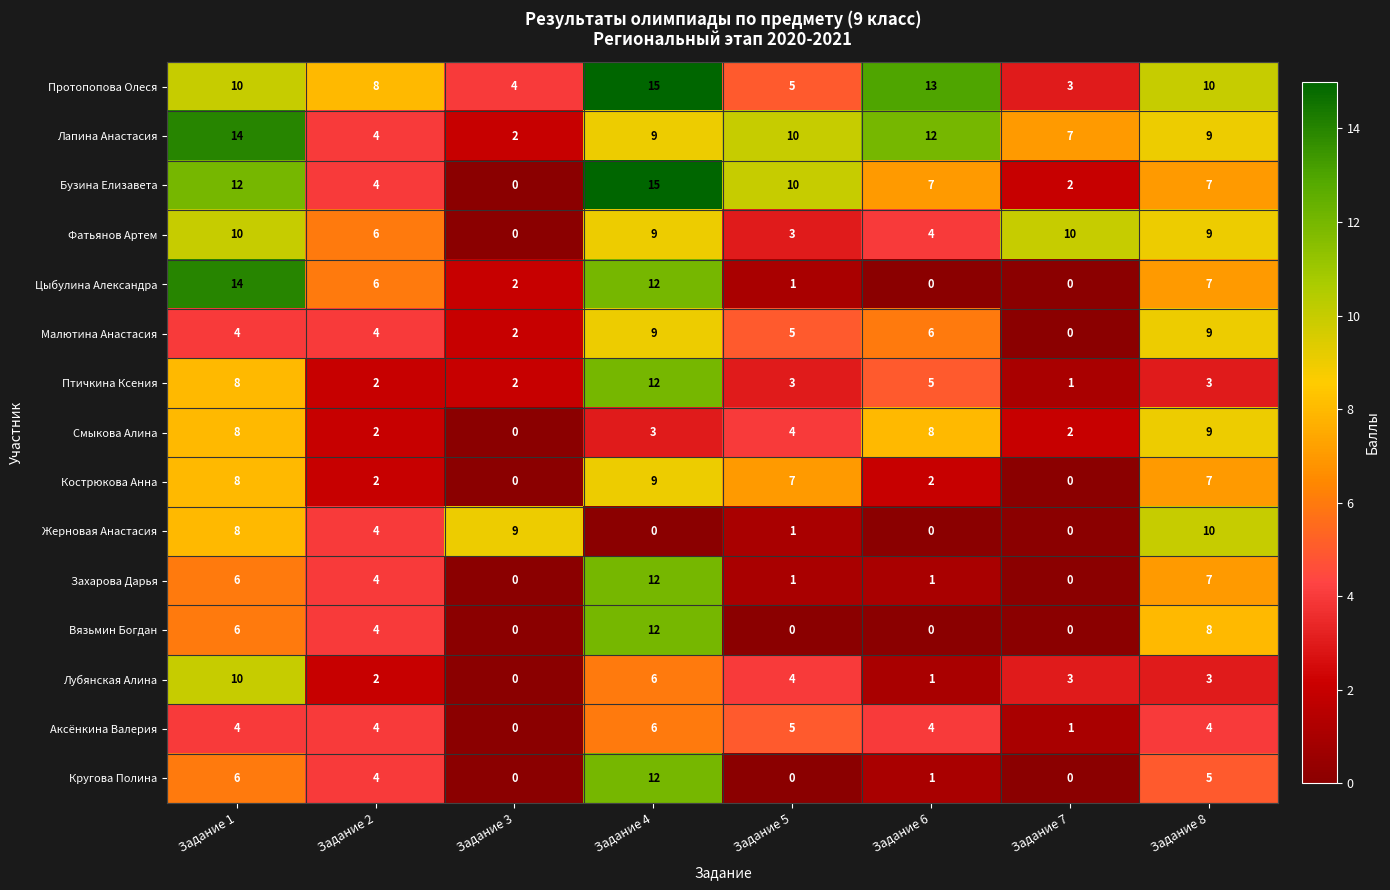

Which series has the largest total across all categories?

Протопопова Олеся